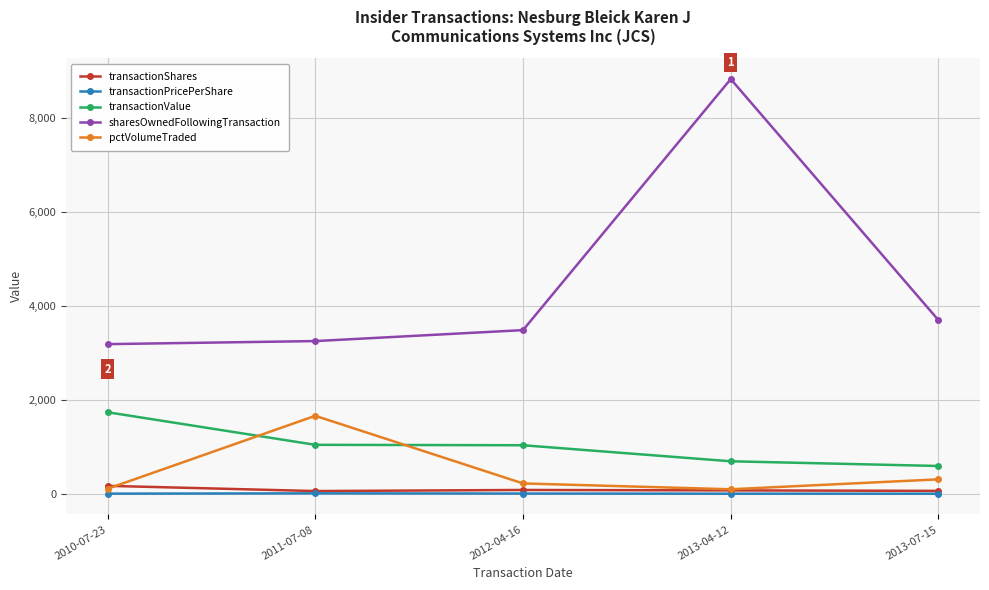

The value of sharesOwnedFollowingTransaction at 2011-07-08 is 1672.1. True or false?

False